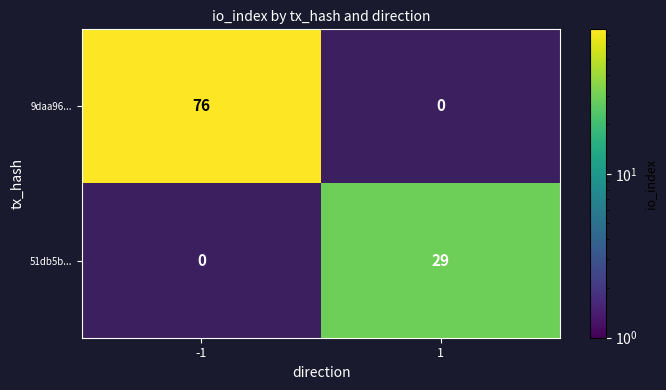

The 51db5b... series shows 29 at 1. True or false?

True